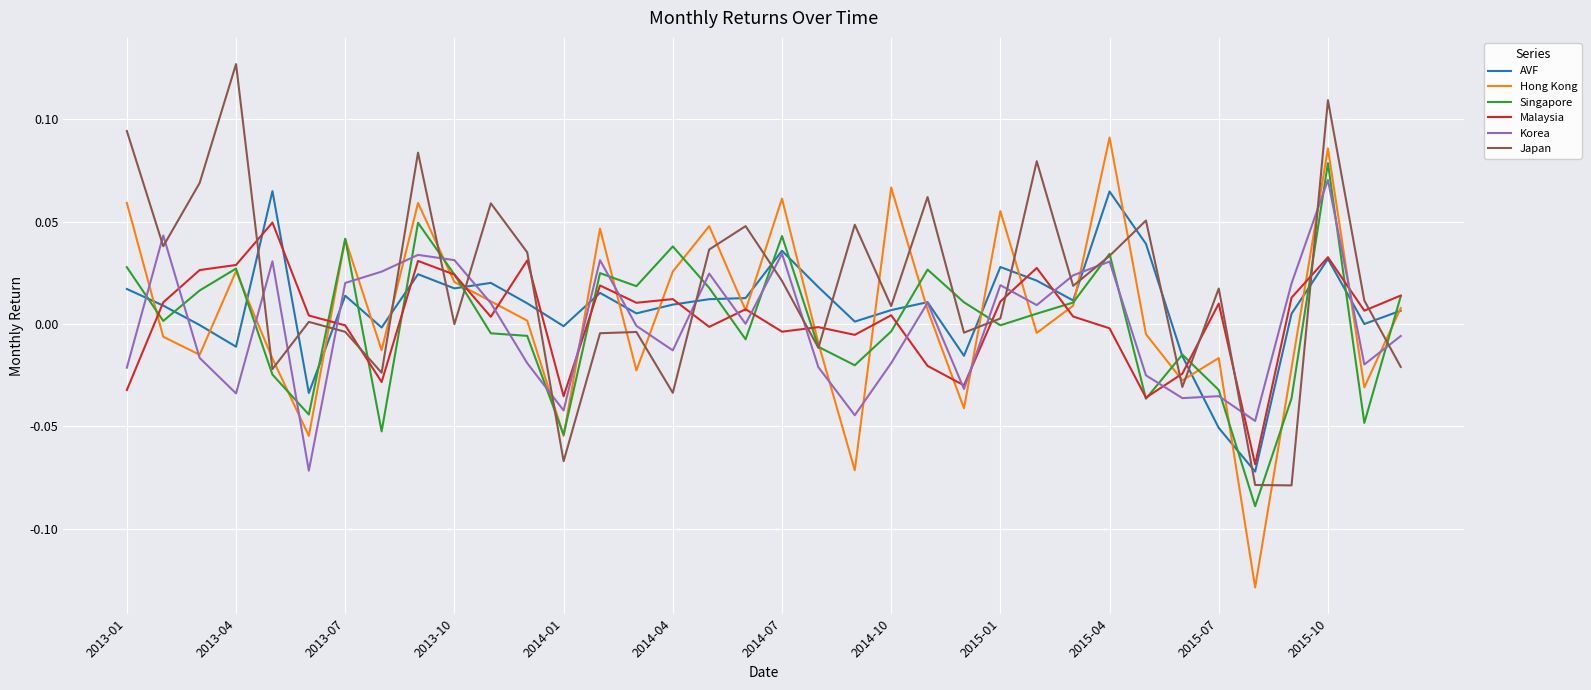

Does the chart have visible grid lines?

Yes